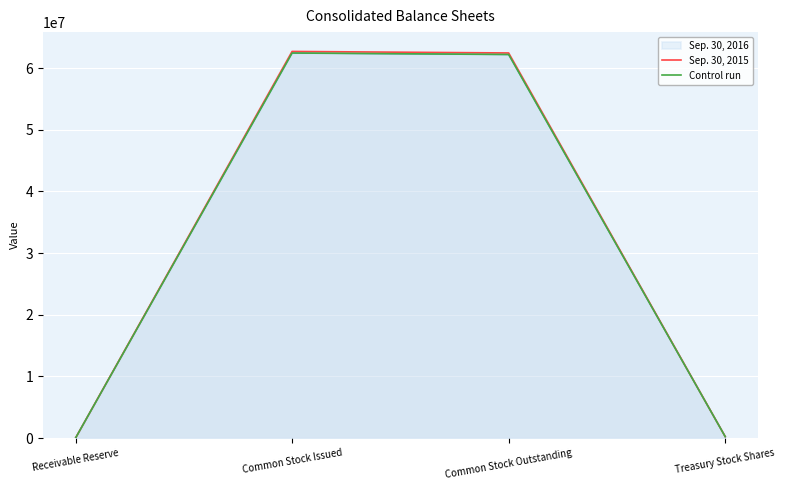

Is it true that Control run equals 62449425 at Common Stock Issued?

True